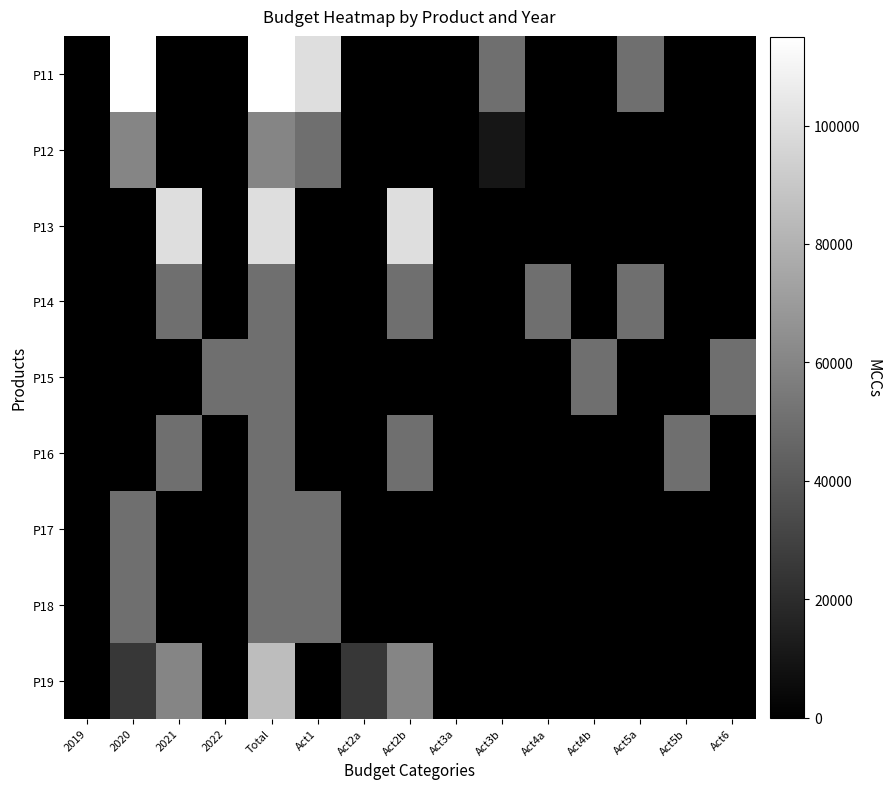

How many categories are shown in the chart?

15